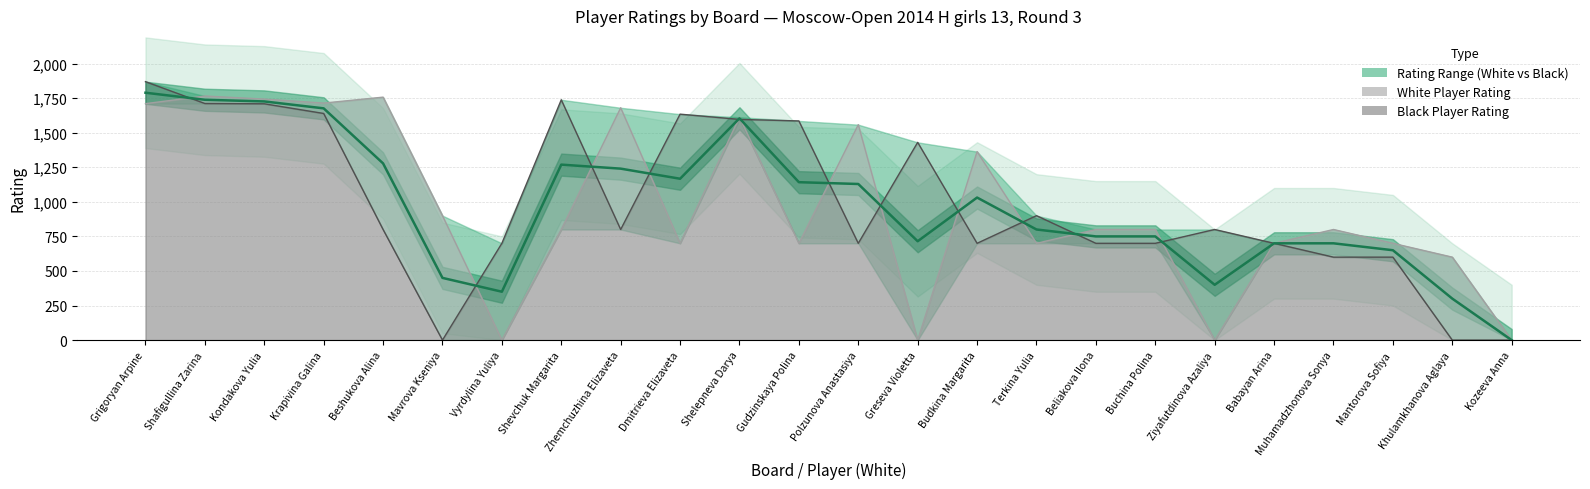

Is it true that Black Rating equals 444 at Polzunova Anastasiya?

False